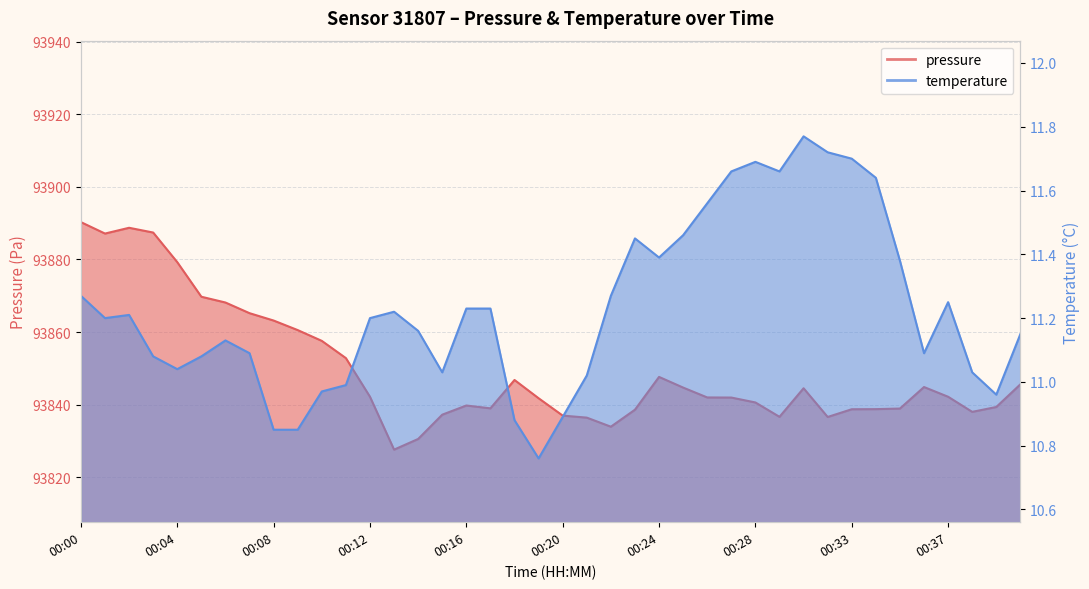

What is the sum of all temperature values?

449.2